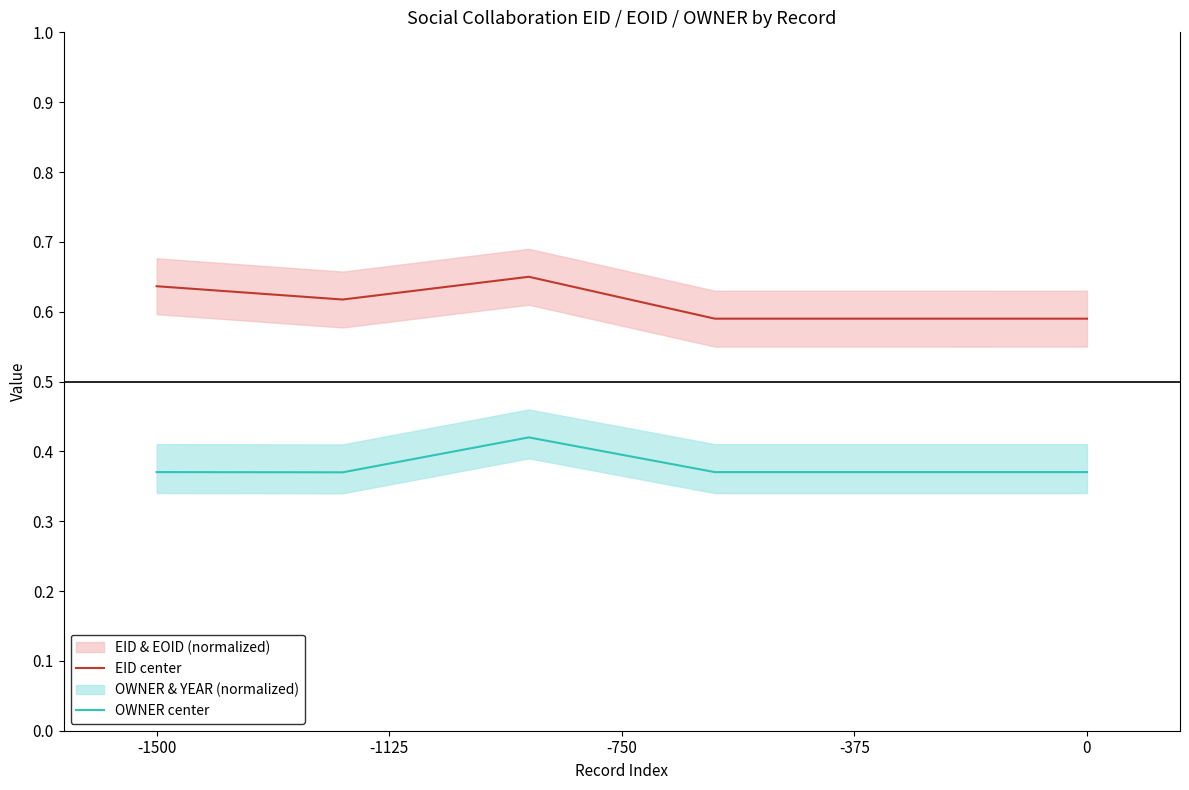

True or false: EID center and OWNER center intersect in this chart.

False